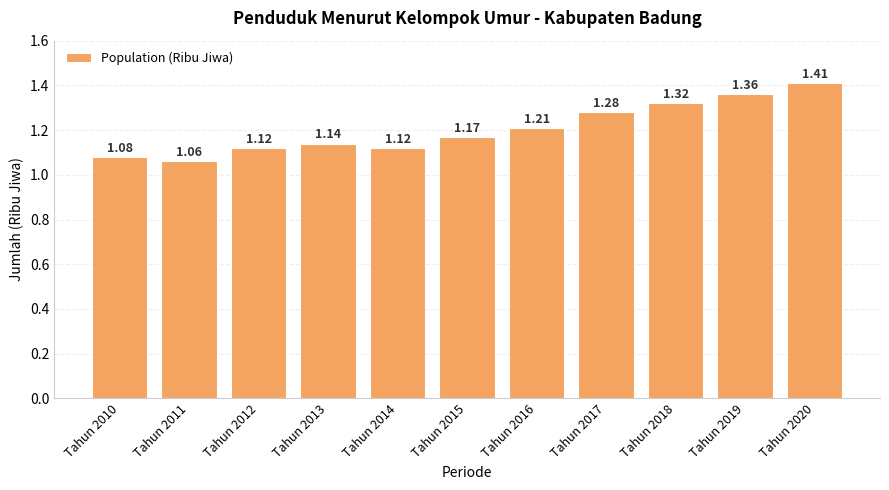

What is the difference between the second highest and second lowest values?

0.3